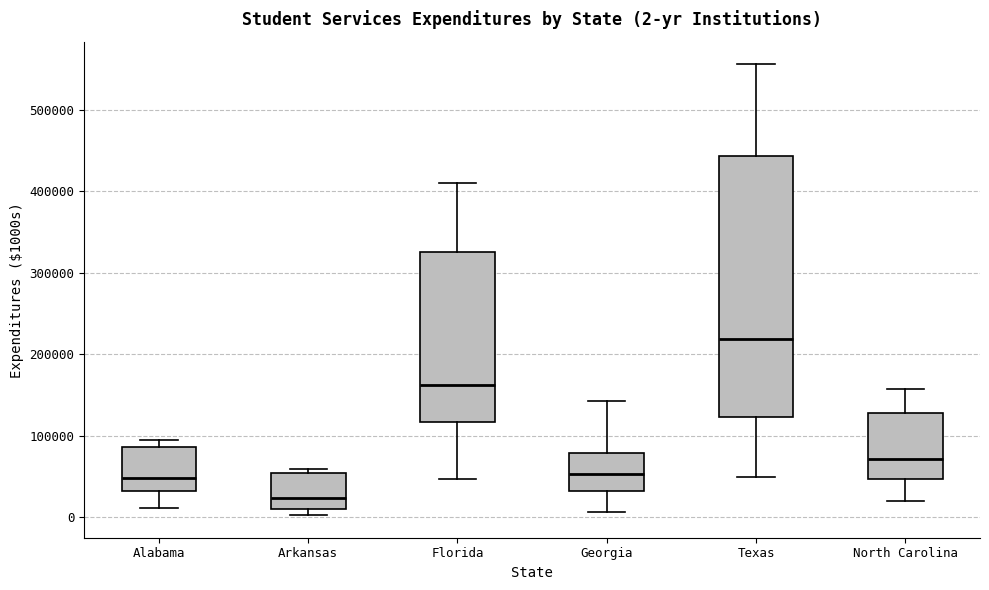

Which box's median line is the highest?

Texas